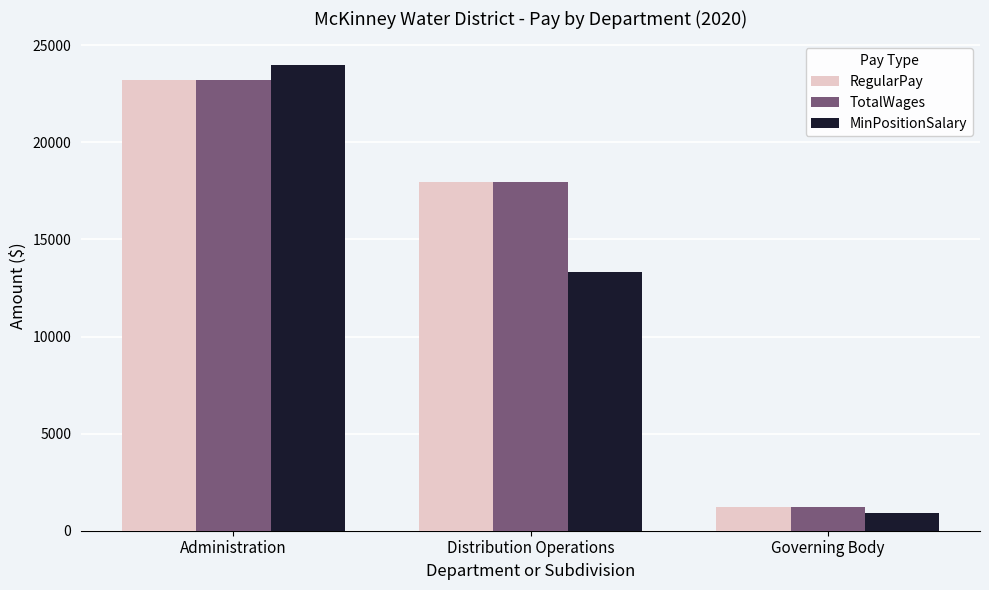

How many bars are there in total?

9